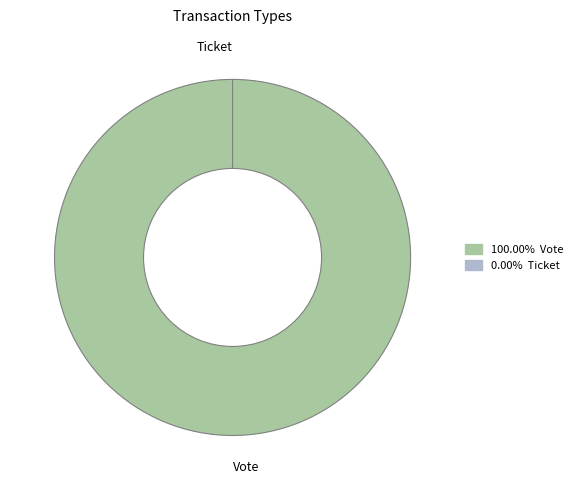

Between Vote and Ticket, which is larger?

Vote